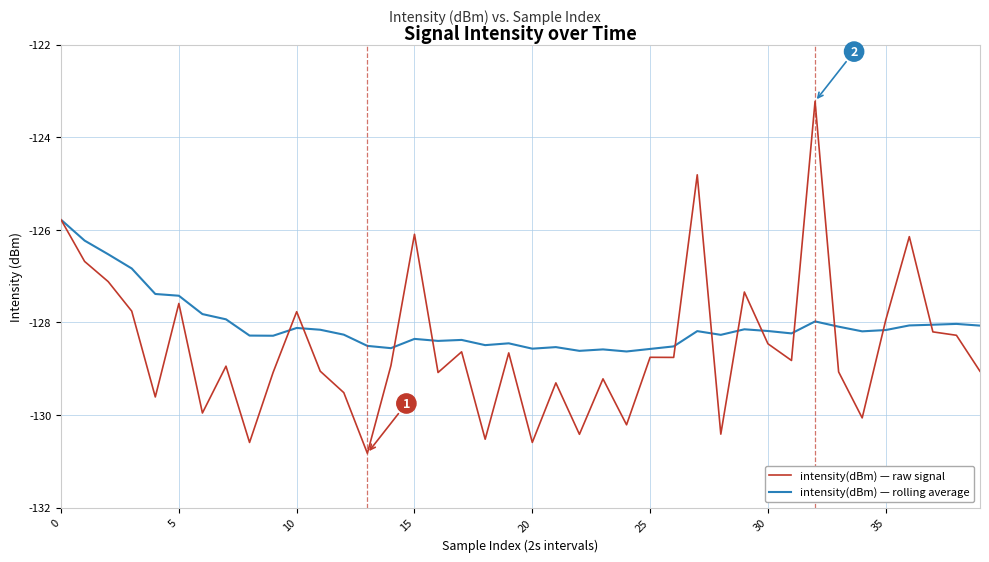

In intensity(dBm) — raw signal, how many points are lower than both neighbors (excluding endpoints)?

13